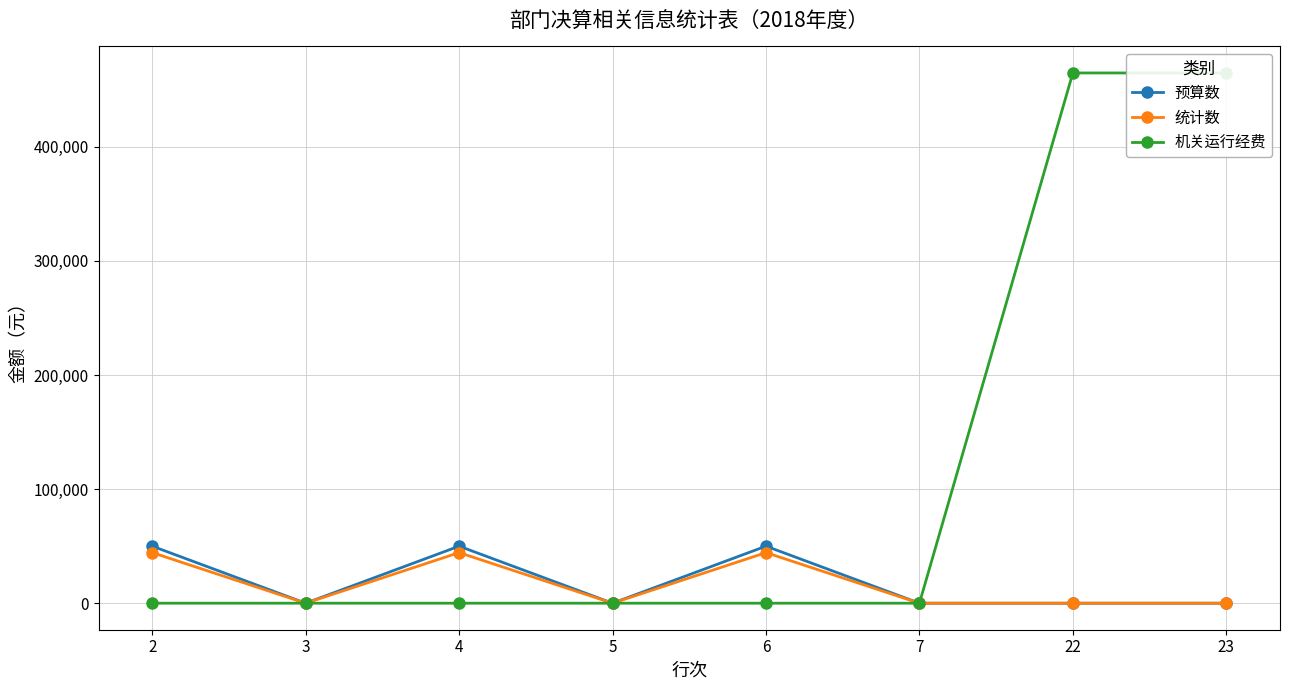

True or false: 预算数 and 机关运行经费 intersect in this chart.

False